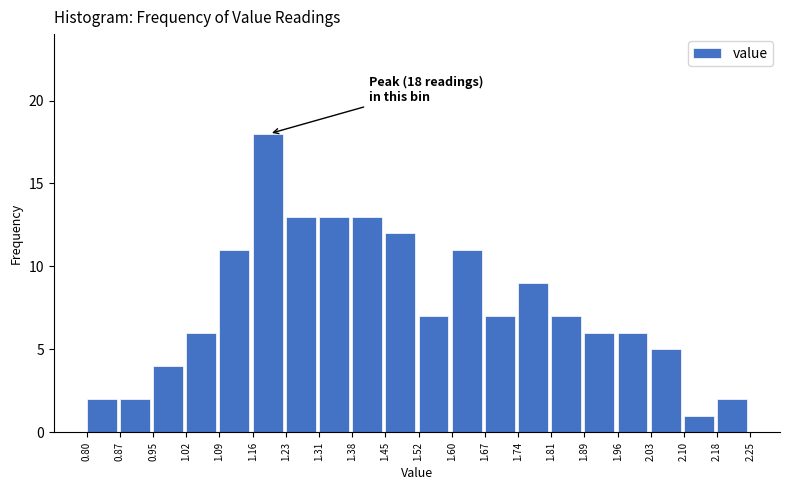

Which range on the x-axis has the tallest bar?

1.16 to 1.23